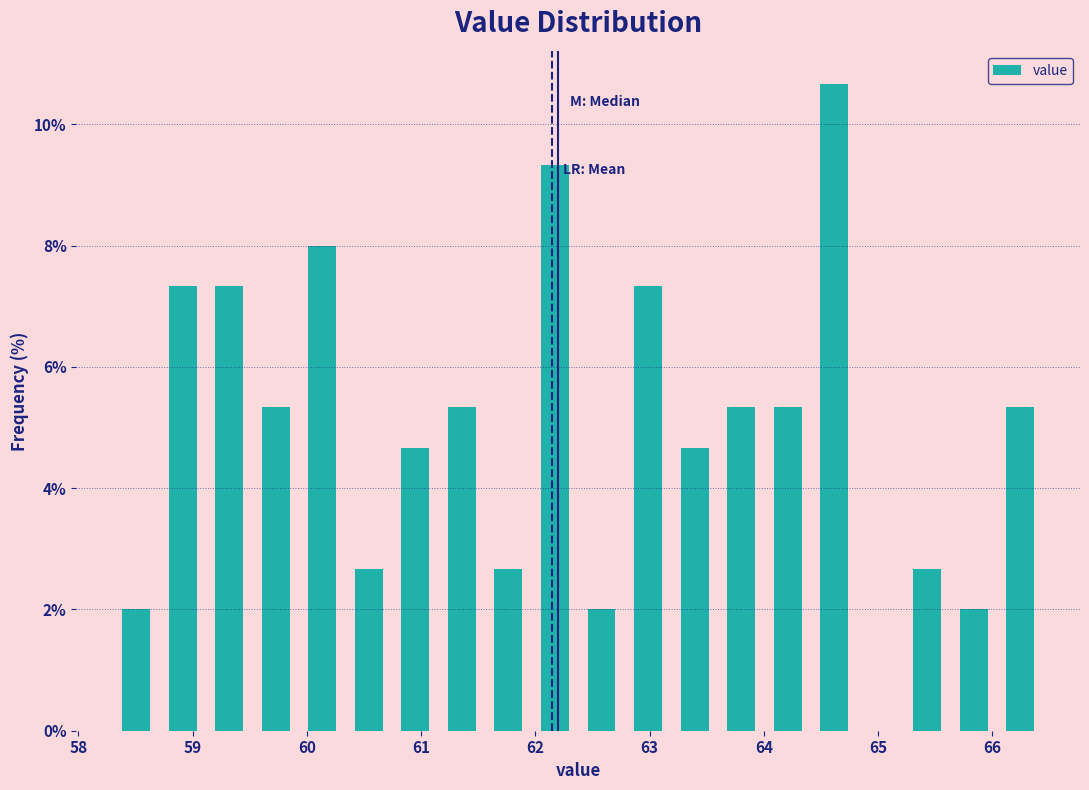

Reading left to right, list every bar in this chart as the range it spans on the x-axis followed by its height. Neither the bar edges nor the heights are printed on the chart, so give them approximately, as read against the axes.

58.3 to 58.7: 2.0
58.7 to 59.1: 7.4
59.1 to 59.5: 7.4
59.5 to 59.9: 5.4
59.9 to 60.3: 8.0
60.3 to 60.7: 2.6
60.7 to 61.2: 4.6
61.2 to 61.6: 5.4
61.6 to 62.0: 2.6
62.0 to 62.4: 9.4
62.4 to 62.8: 2.0
62.8 to 63.2: 7.4
63.2 to 63.6: 4.6
63.6 to 64.0: 5.4
64.0 to 64.4: 5.4
64.4 to 64.8: 10.6
64.8 to 65.2: 0
65.2 to 65.6: 2.6
65.6 to 66.0: 2.0
66.0 to 66.5: 5.4